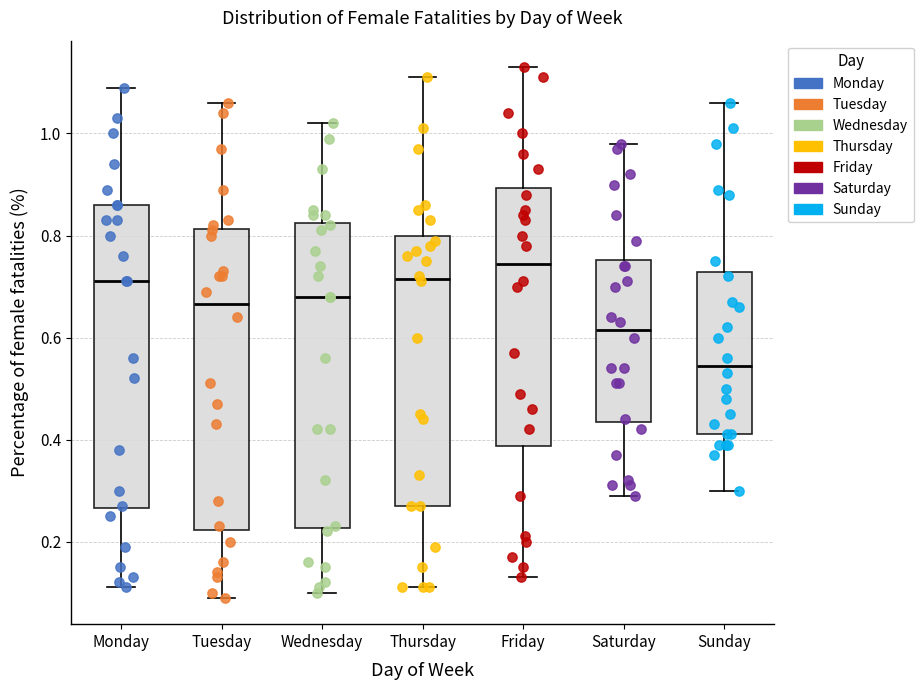

Reading left to right, transcribe this box plot: for each box, give where its median line is, the range the box spans, and where its two whiskers end, as read against the y-axis. The values are not printed on the chart, so give them approximately, as read against the axis.

Monday: median 0.72, box 0.26 to 0.86, whiskers 0.12 to 1.10
Tuesday: median 0.66, box 0.22 to 0.82, whiskers 0.10 to 1.06
Wednesday: median 0.68, box 0.22 to 0.82, whiskers 0.10 to 1.02
Thursday: median 0.72, box 0.28 to 0.80, whiskers 0.12 to 1.12
Friday: median 0.74, box 0.38 to 0.90, whiskers 0.14 to 1.14
Saturday: median 0.62, box 0.44 to 0.76, whiskers 0.30 to 0.98
Sunday: median 0.54, box 0.42 to 0.72, whiskers 0.30 to 1.06